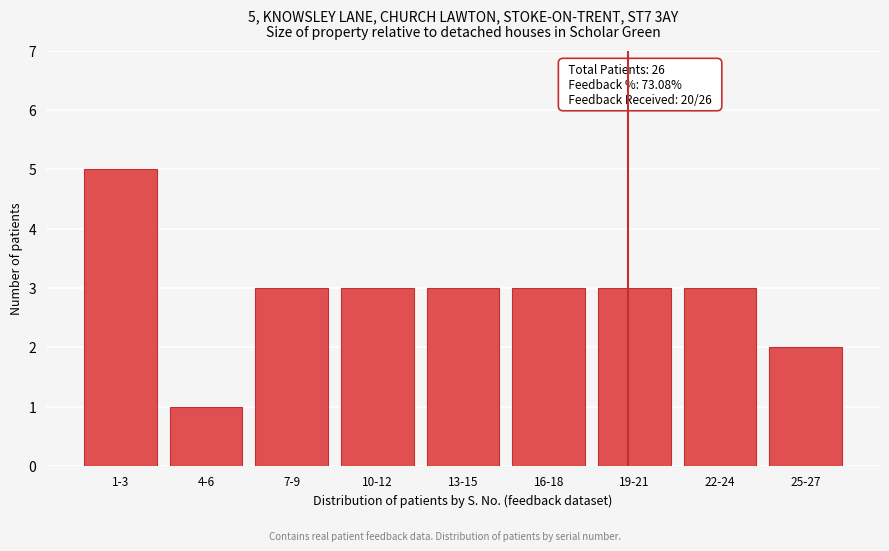

Reading right to left, extract all data points from this chart.

25-27=2	22-24=3	19-21=3	16-18=3	13-15=3	10-12=3	7-9=3	4-6=1	1-3=5